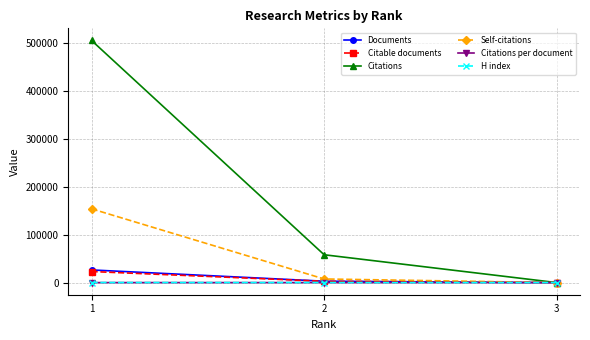

Which series has the widest spread of values?

Citations